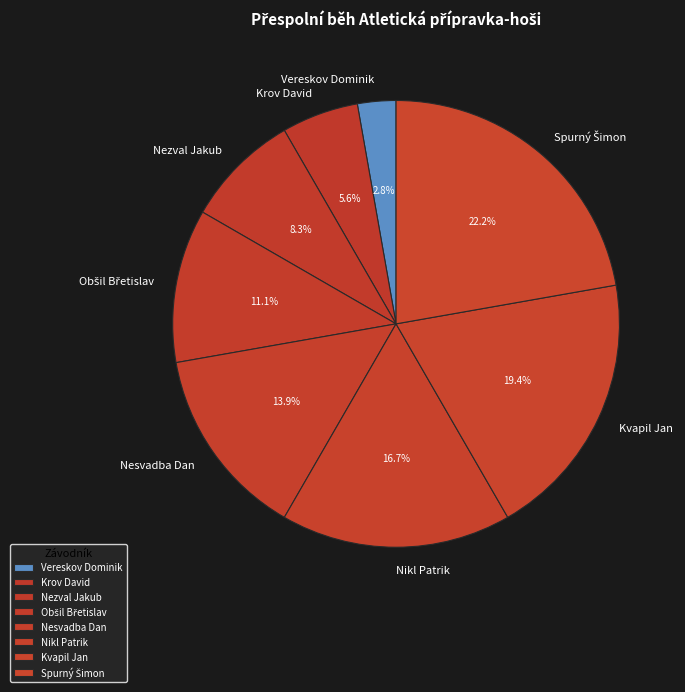

Combined, do Vereskov Dominik and Nesvadba Dan account for over 50%?

No